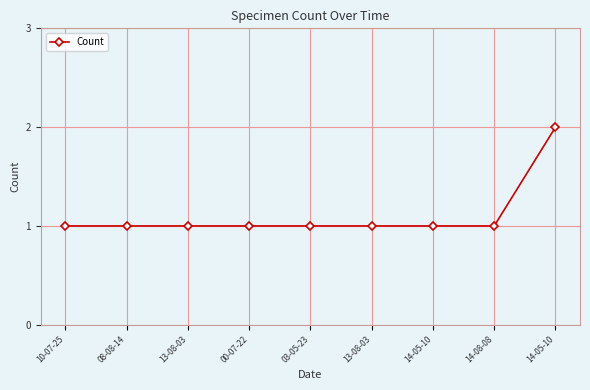

Rank the categories by value from highest to lowest.

14-05-10, 10-07-25, 08-08-14, 13-08-03, 00-07-22, 03-05-23, 13-08-03, 14-05-10, 14-08-08